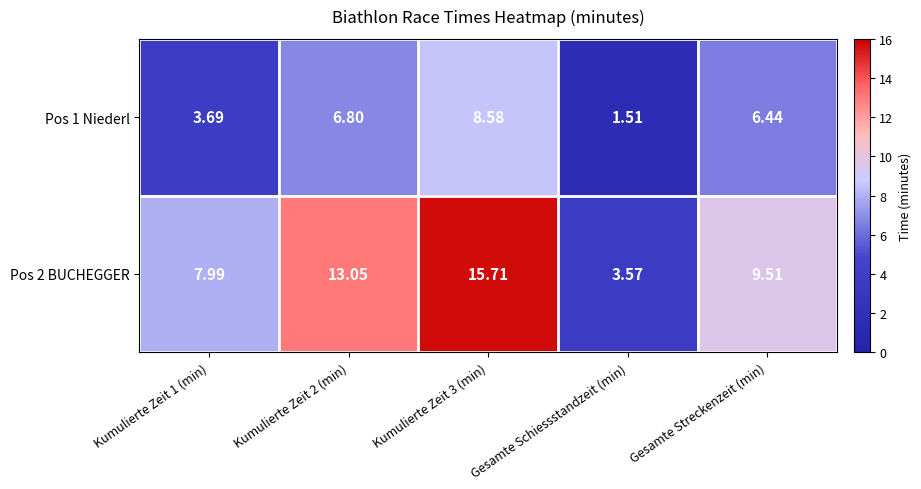

At which category is the sum across all series the highest?

Kumulierte Zeit 3 (min)